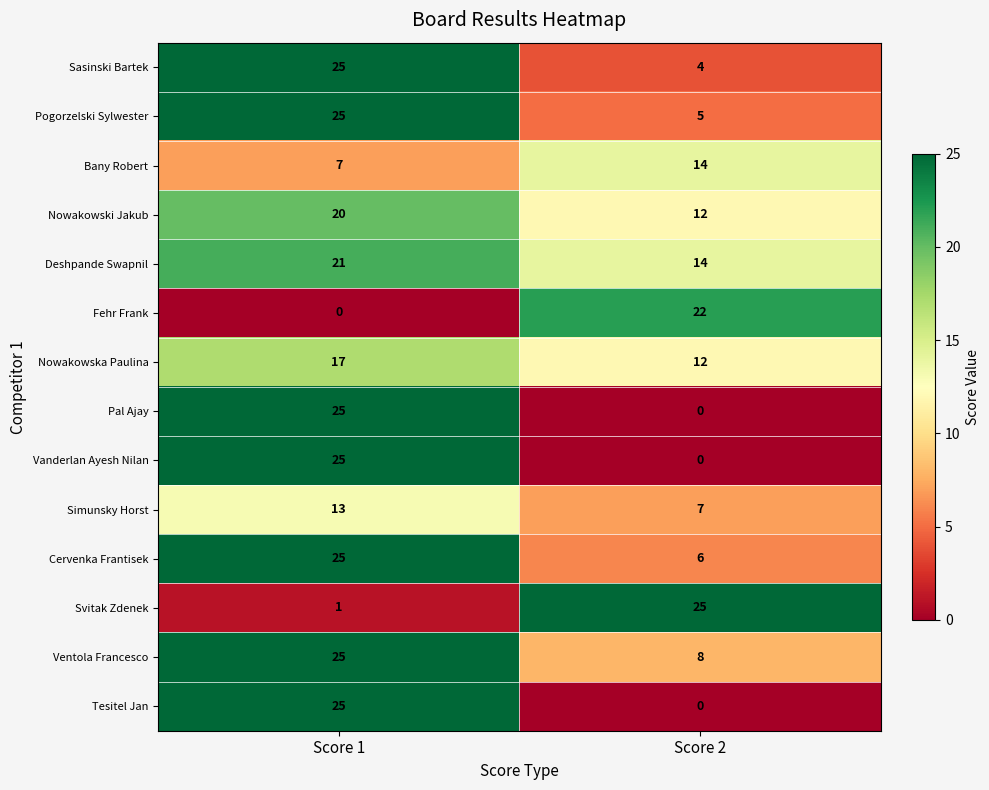

Is it true that Sasinski Bartek equals 4 at Score 2?

True